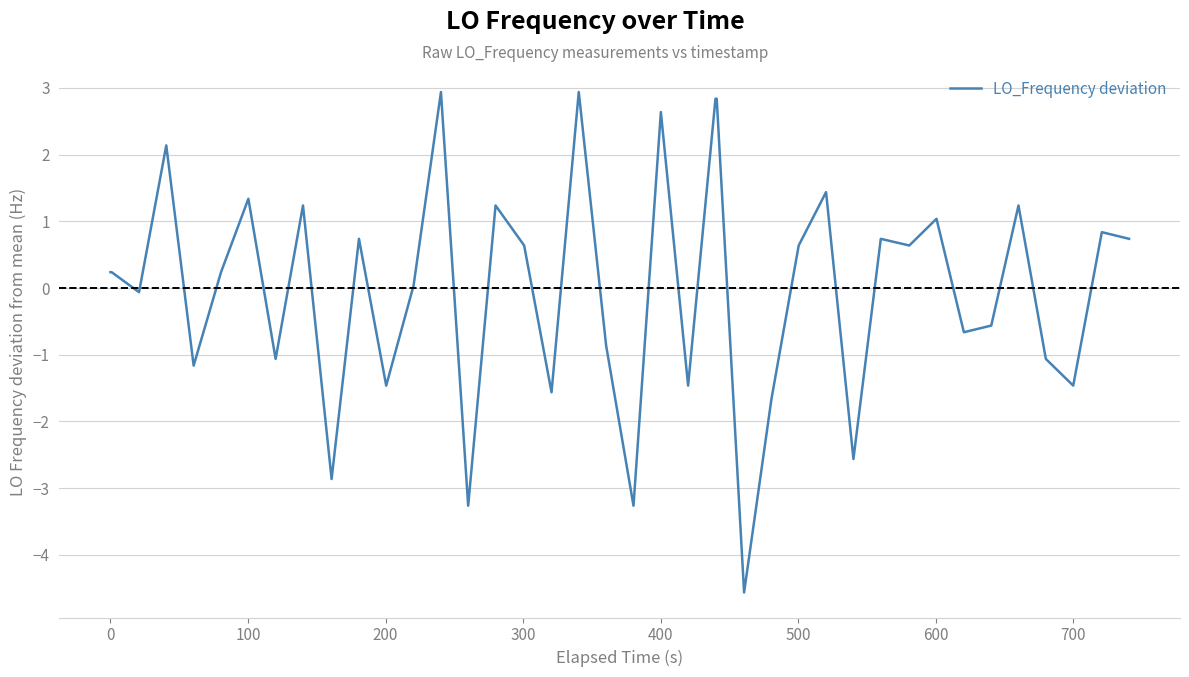

What is the difference between the maximum and minimum values?

7.5